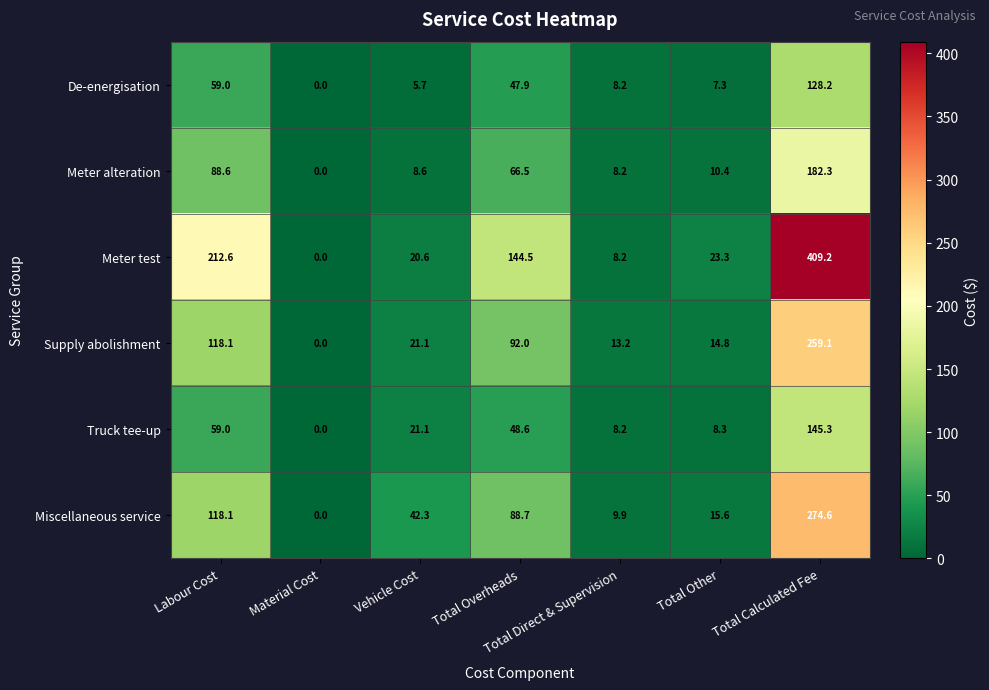

How many data points in Meter test are less than 23?

3